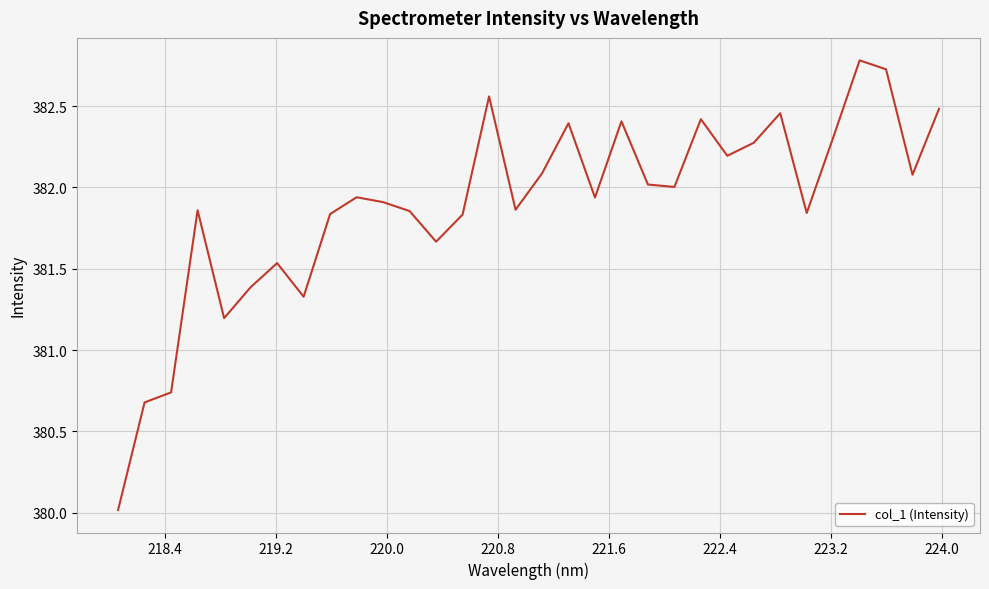

Is this an area chart (filled region under the line)?

No